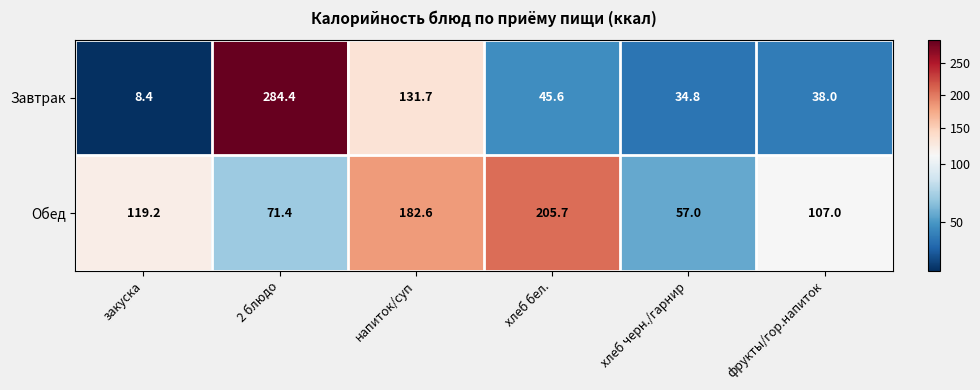

Which series has the largest total across all categories?

Обед